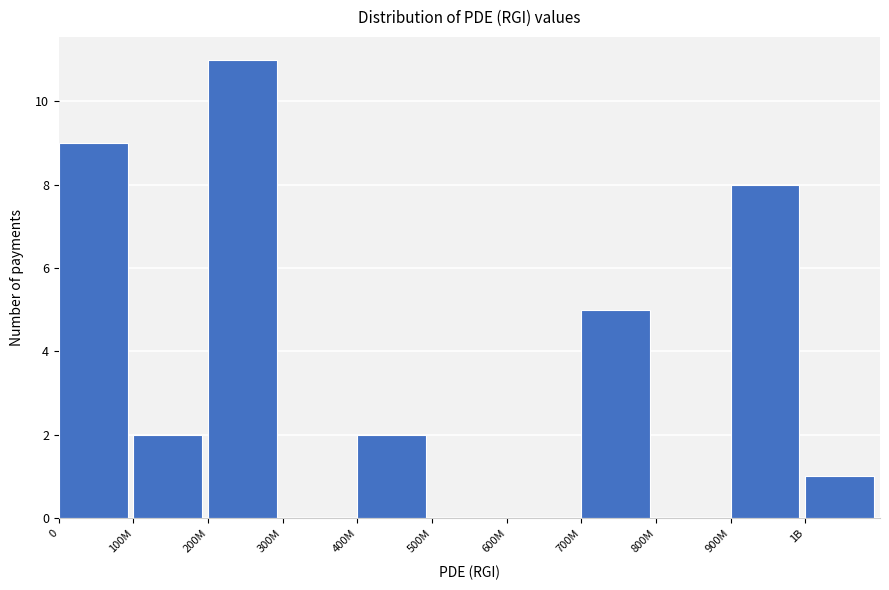

Reading right to left, extract all data points from this chart.

1B=1	900M=8	800M=0	700M=5	600M=0	500M=0	400M=2	300M=0	200M=11	100M=2	0=9